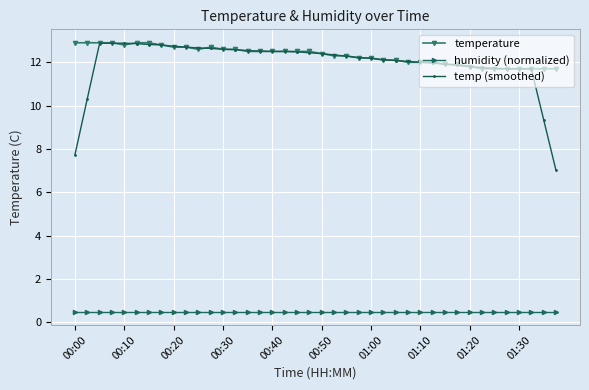

True or false: temperature and humidity (normalized) cross at least once.

False